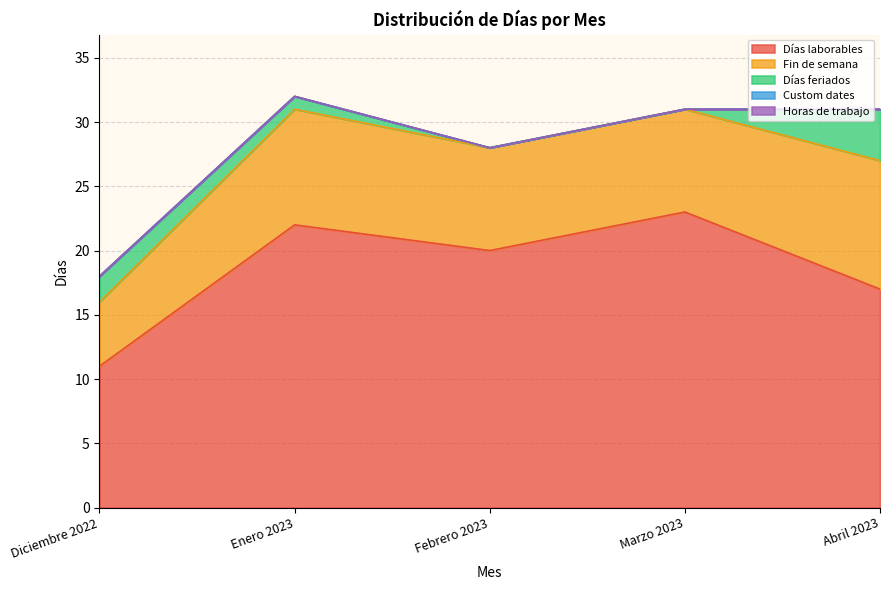

Where does the Fin de semana series first go above 8?

Enero 2023